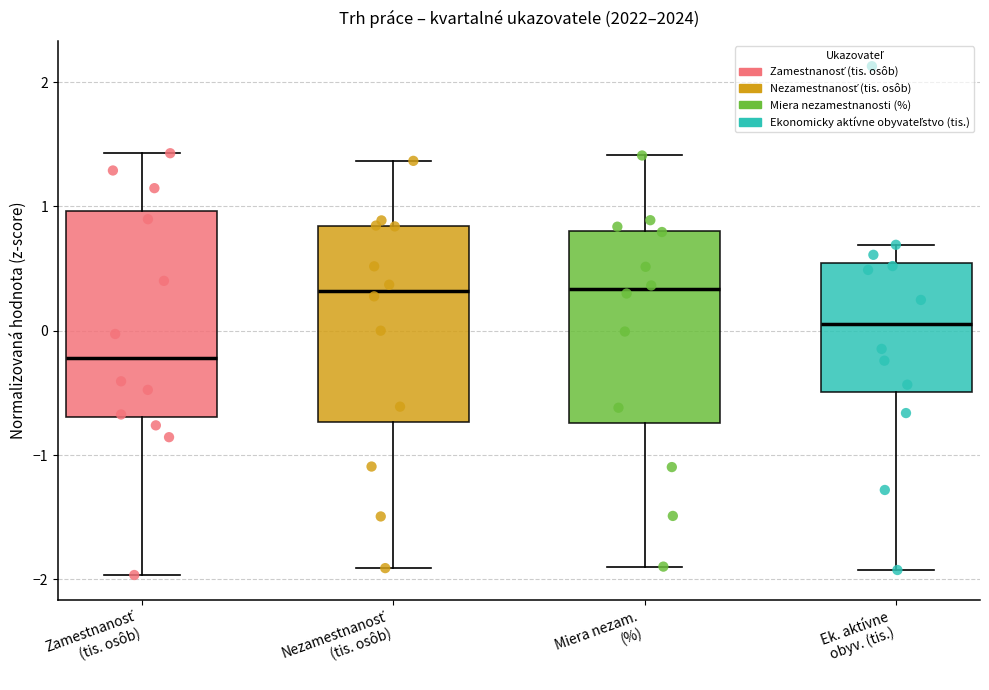

Where does the median line of the box for Zamestnanosť (tis. osôb) sit on the y-axis? The values are not printed on the chart, so give them approximately, as read against the axis.

-0.2